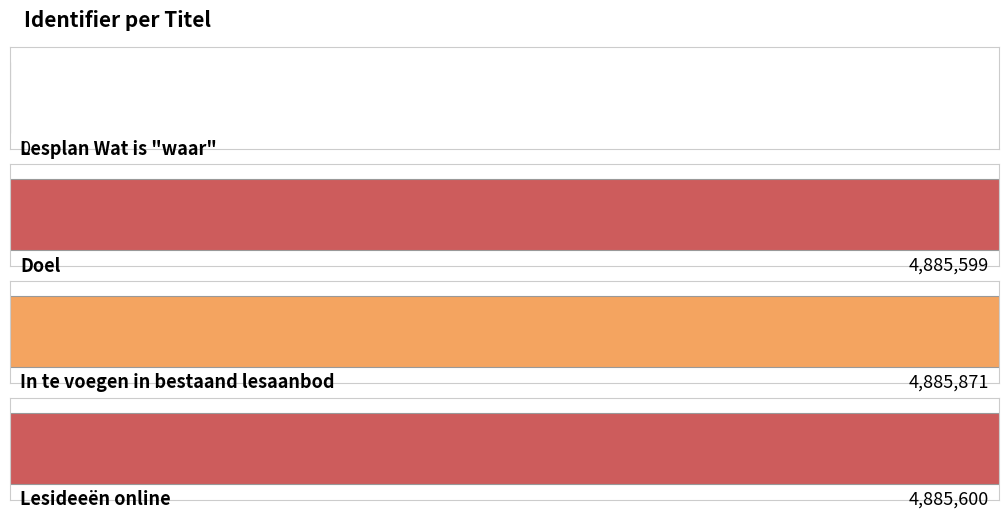

What position from the left is Lesplan Wat is "waar"?

1